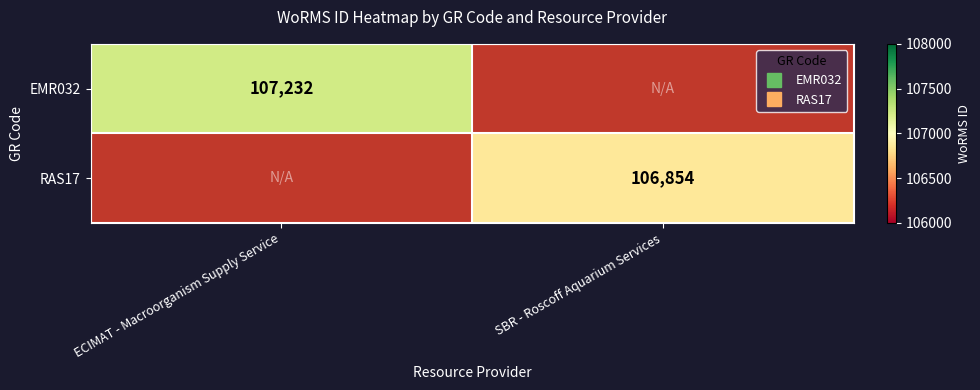

What is the highest value of the EMR032 series?

107232.0